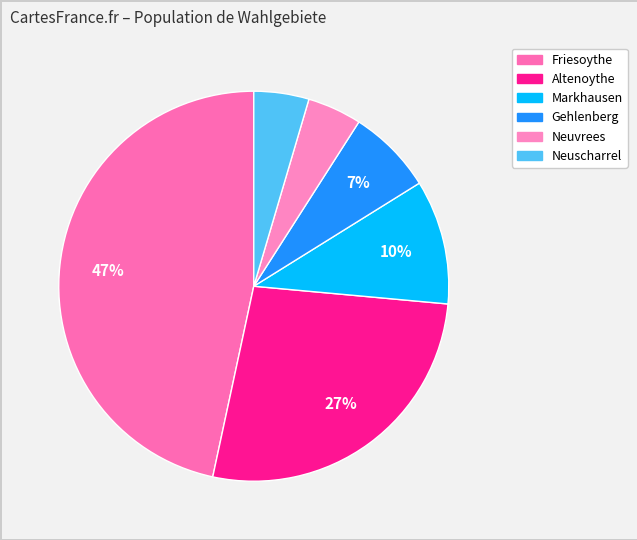

Does any single category account for the majority?

No